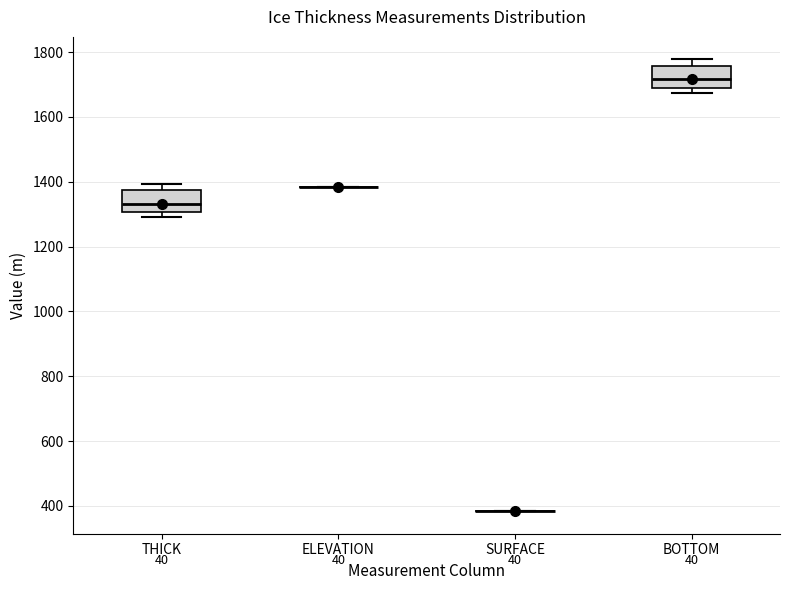

Reading left to right, read every box against the y-axis: the position of its median line, the range the box covers, and the ends of its whiskers. The values are not printed on the chart, so give them approximately, as read against the axis.

THICK: median 1340, box 1300 to 1380, whiskers 1300 (just below the box's lower edge) to 1400
ELEVATION: box collapsed to a line at 1380, whiskers 1380 to 1380
SURFACE: box collapsed to a line at 380, whiskers 380 to 380
BOTTOM: median 1720, box 1700 to 1760, whiskers 1680 to 1780